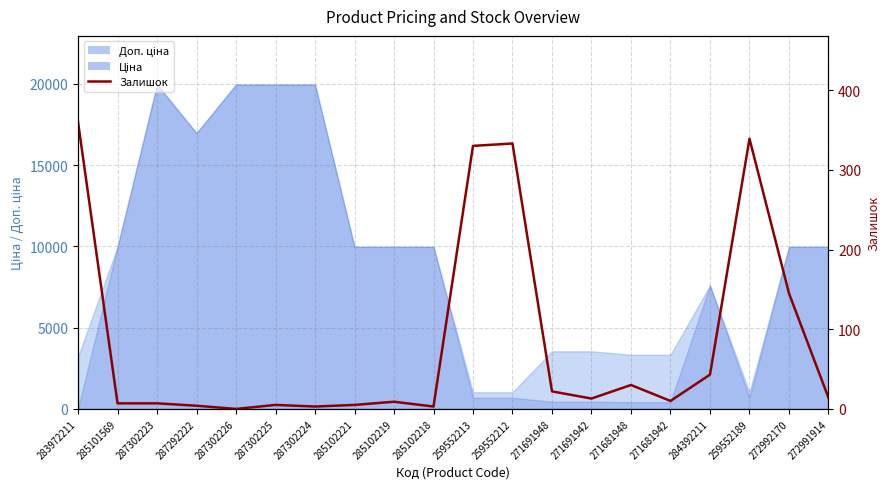

How many points are lower than both their immediate neighbors (excluding endpoints)?

5